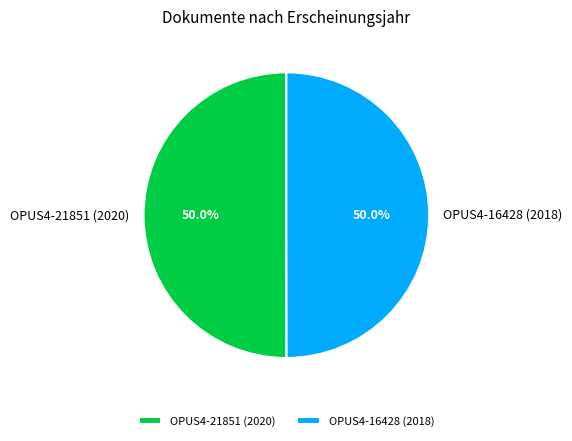

Approximately how many times larger is the value at OPUS4-16428 (2018) compared to OPUS4-21851 (2020)?

1.0